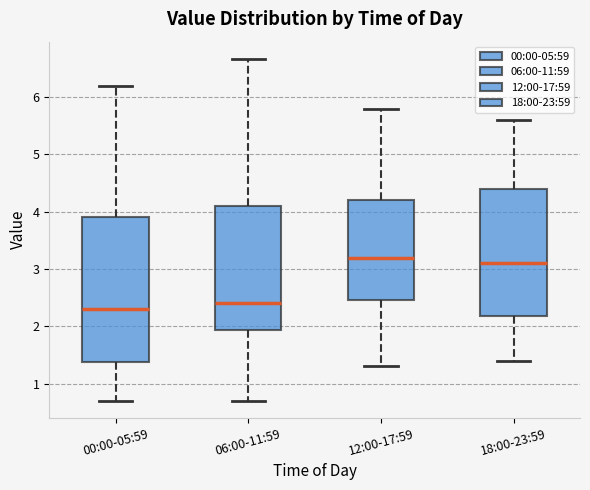

Which box is the tallest, from its lower edge to its upper edge?

00:00-05:59